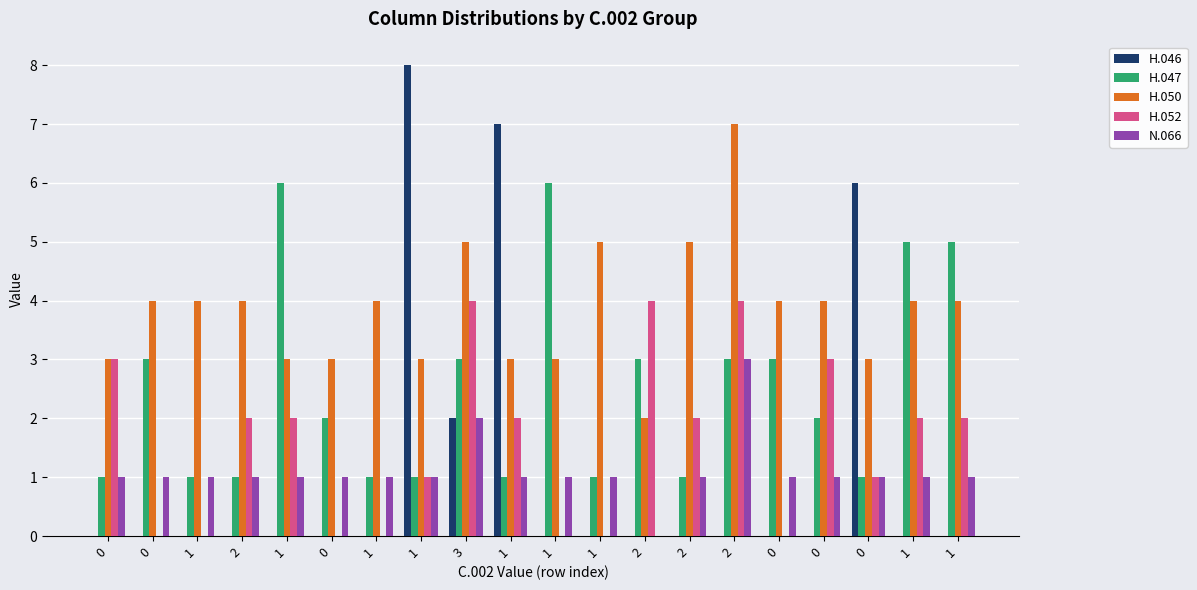

What are all the series names shown in the legend?

H.046, H.047, H.050, H.052, N.066